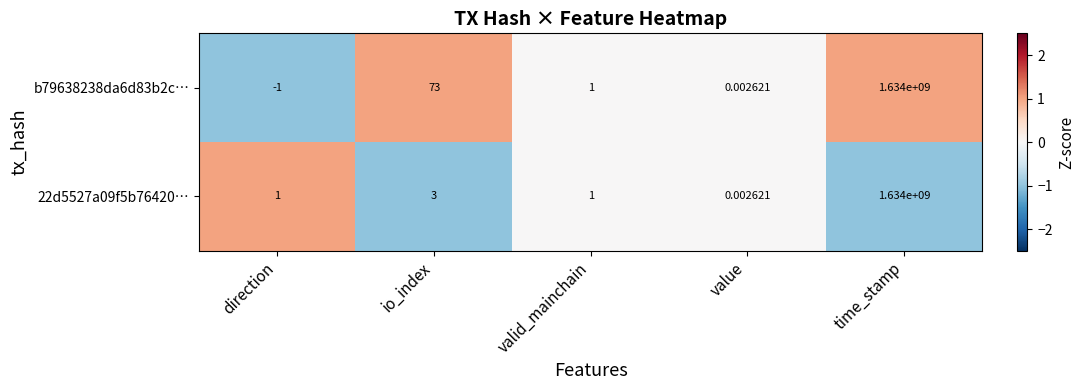

Which category has the highest value in the 22d5527a09f5b76420… series?

time_stamp